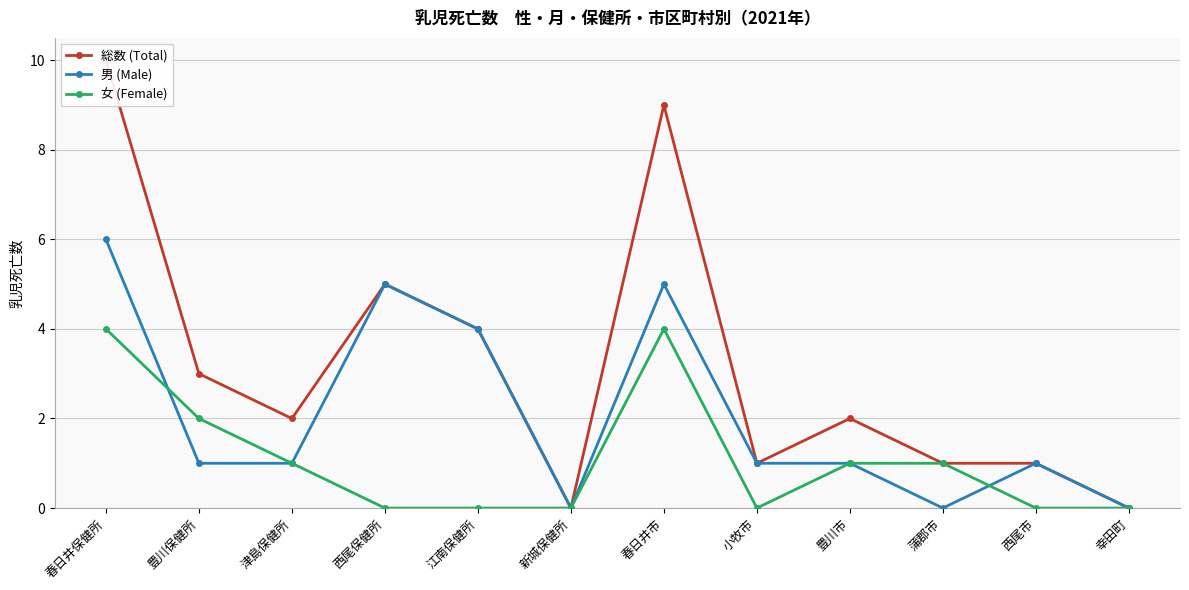

At which label is 男 (Male) closest to 3?

江南保健所